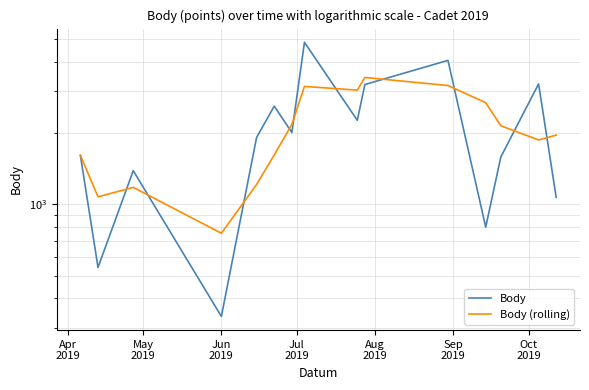

What is the difference between the maximum and minimum values in the Body (rolling) series?

2674.0